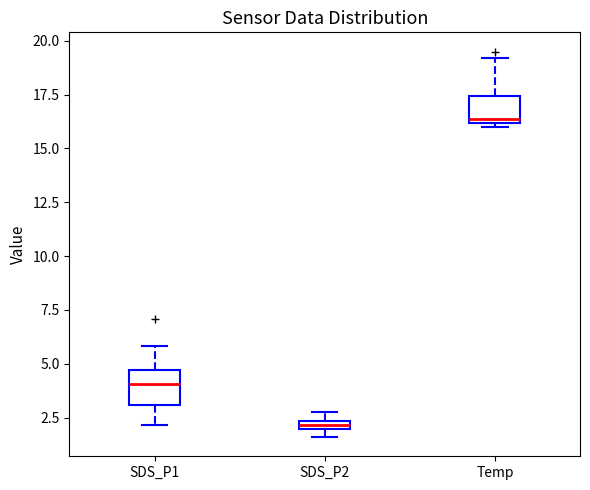

Where is the upper edge of the box for SDS_P2 on the y-axis? The values are not printed on the chart, so give them approximately, as read against the axis.

2.5